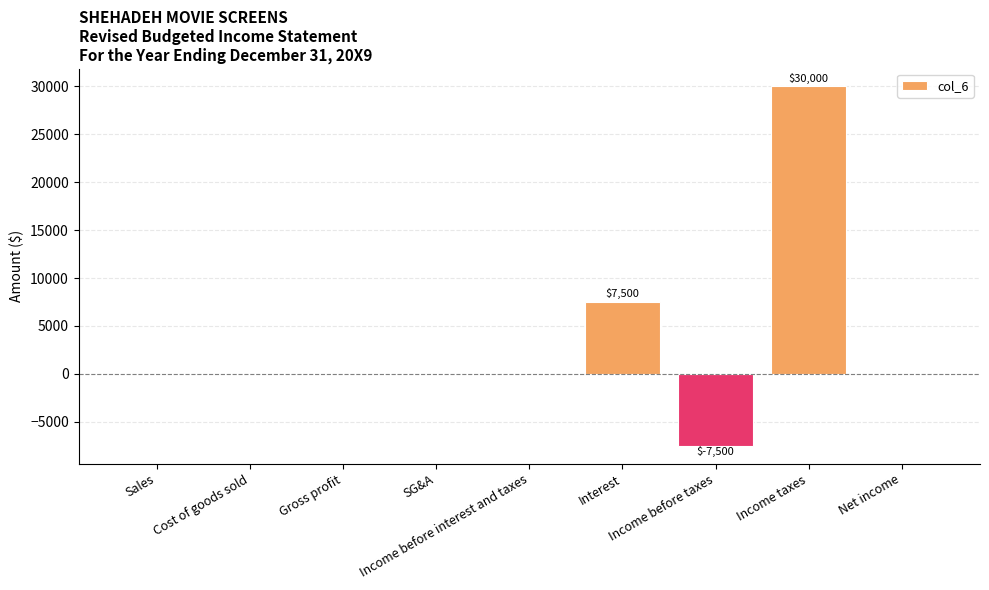

Between Cost of goods sold and Income before taxes, which is larger?

Cost of goods sold